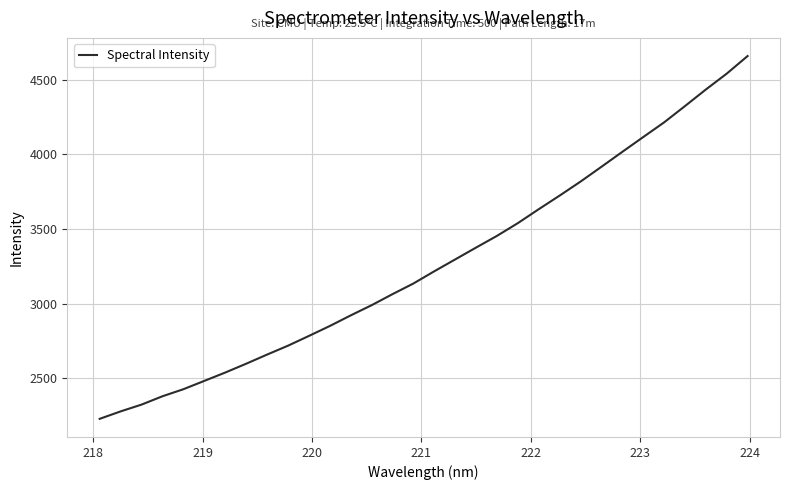

What is the maximum value shown in the chart?

4658.8